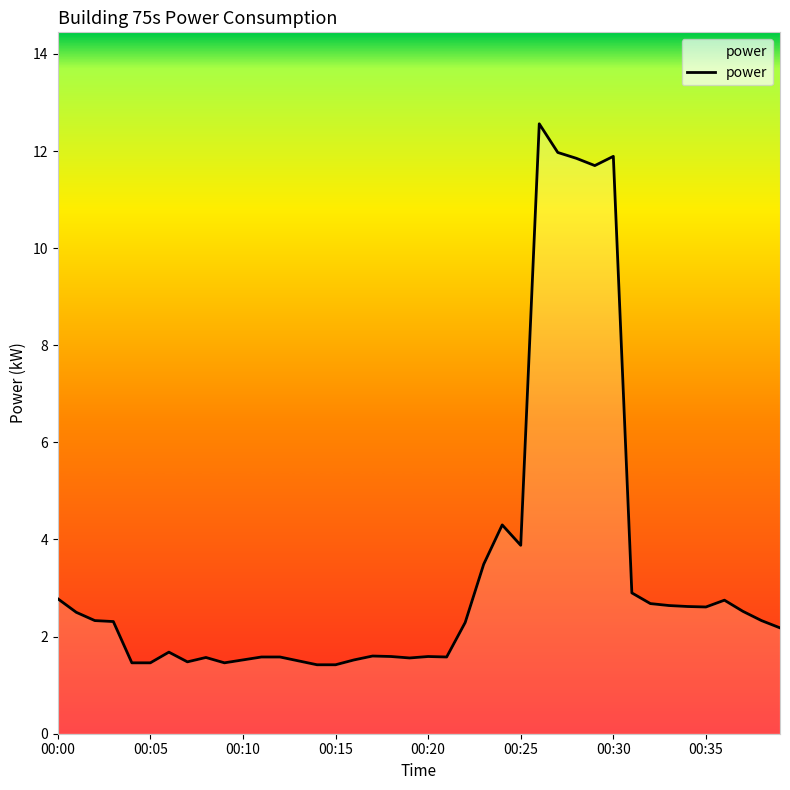

What is the difference between the maximum and minimum values?

11.1